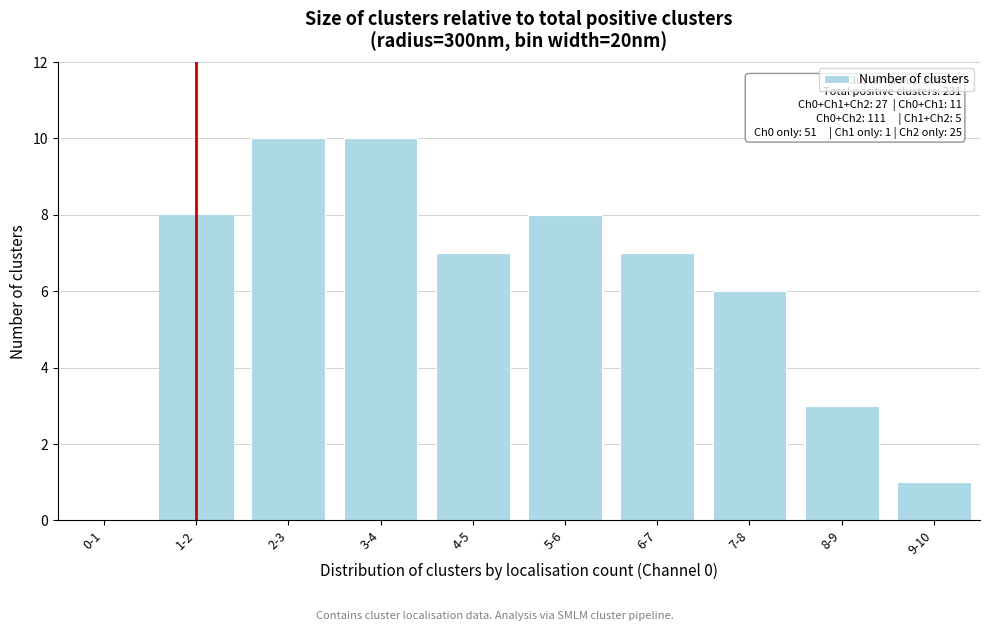

Reading left to right, extract all data points from this chart.

0-1=0	1-2=8	2-3=10	3-4=10	4-5=7	5-6=8	6-7=7	7-8=6	8-9=3	9-10=1